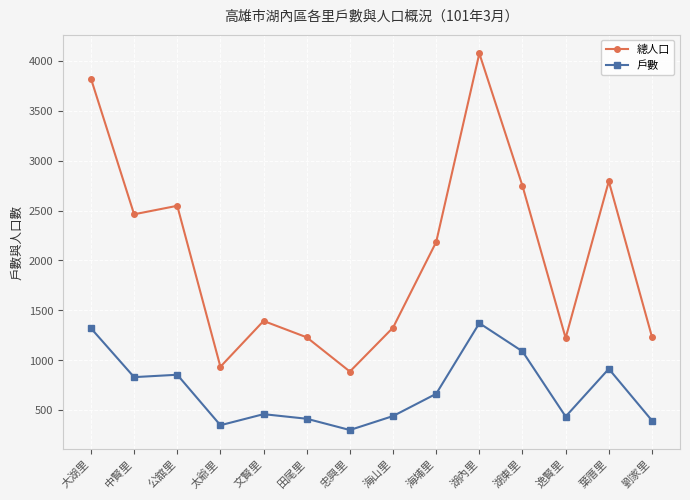

What is the difference between the maximum and second lowest values in the 總人口 series?

3140